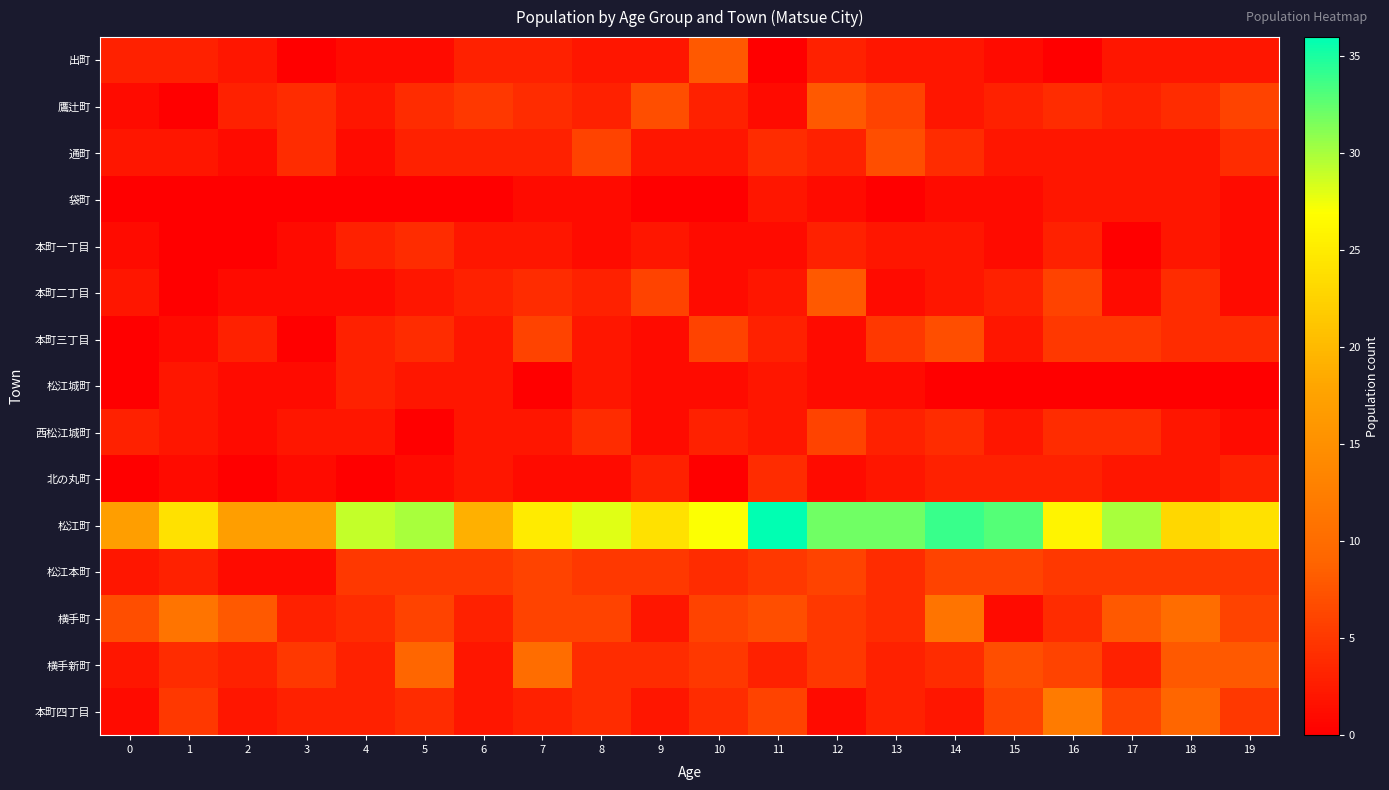

How many categories are shown in the chart?

20